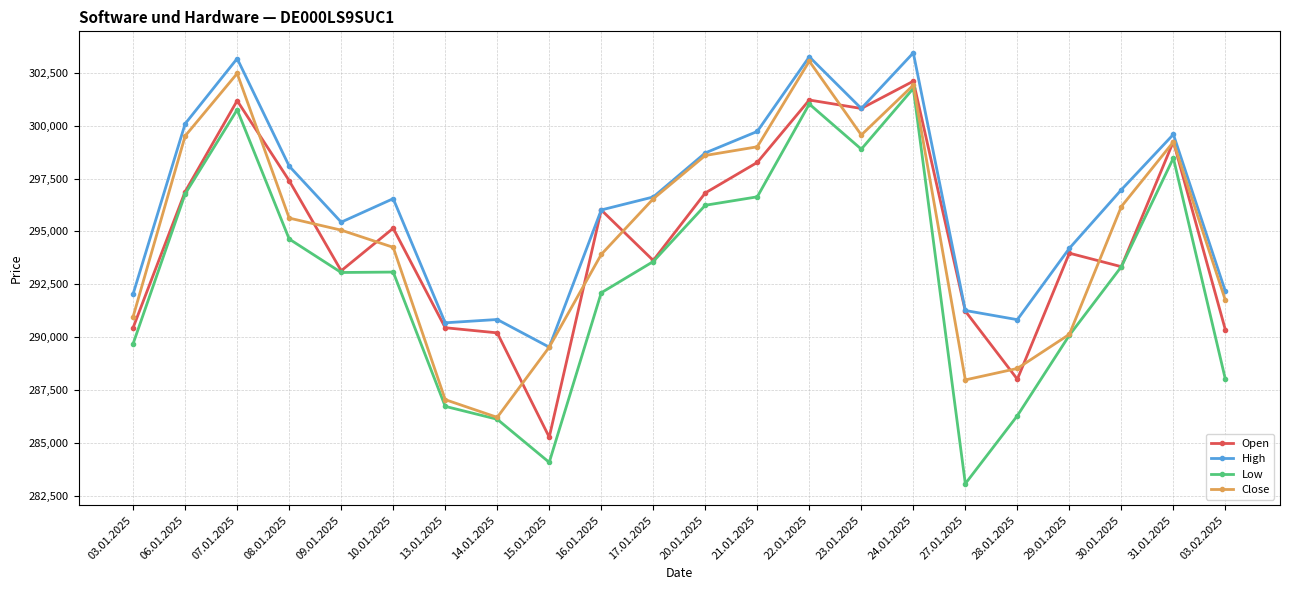

What is the spread (max minus min) of values at 30.01.2025?

3640